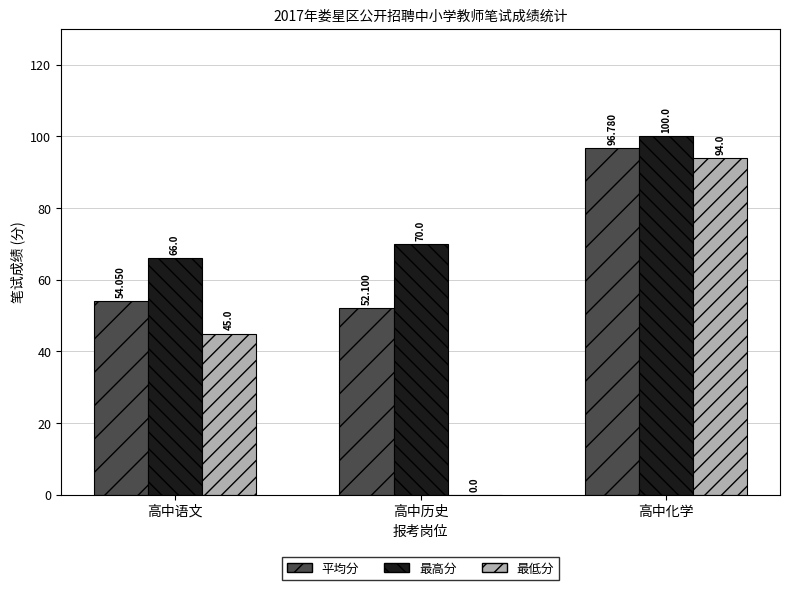

Where is 最高分 nearest to the value 83?

高中历史